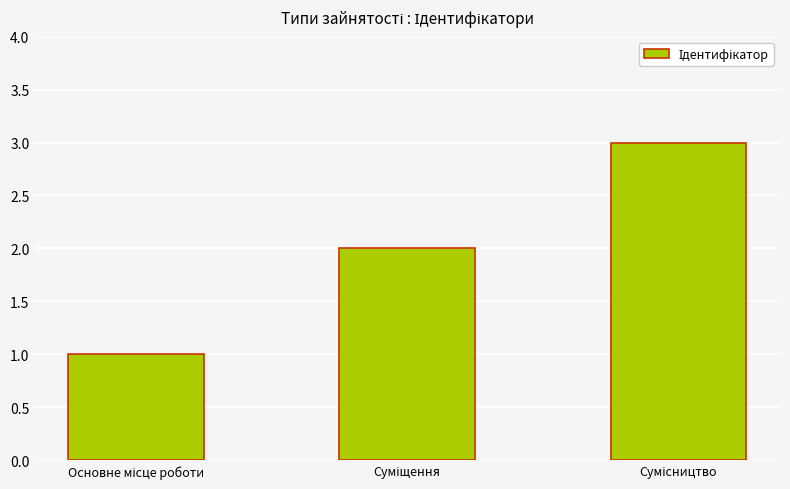

What is the difference between the maximum and second lowest values?

1